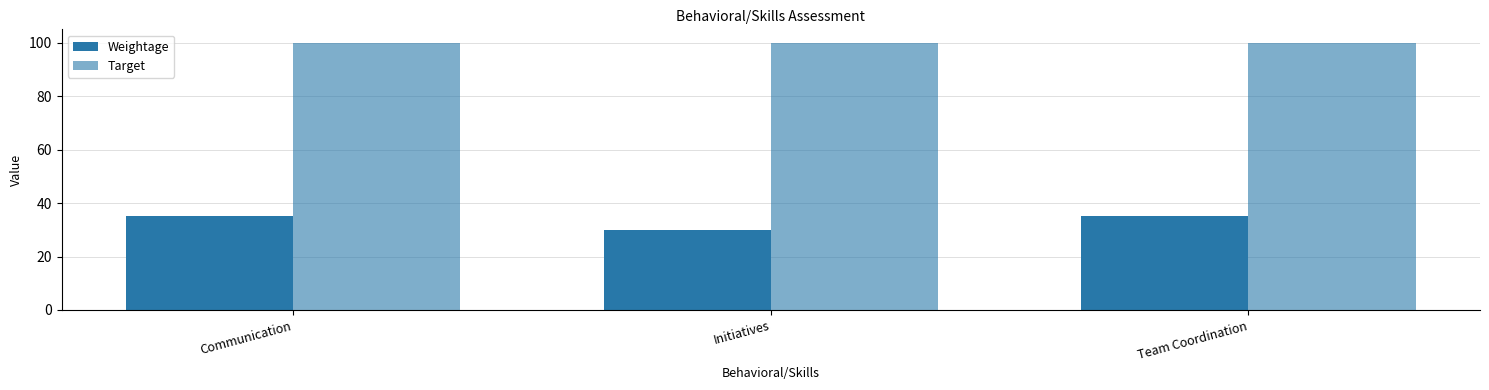

Is it true that Target equals 134 at Communication?

False